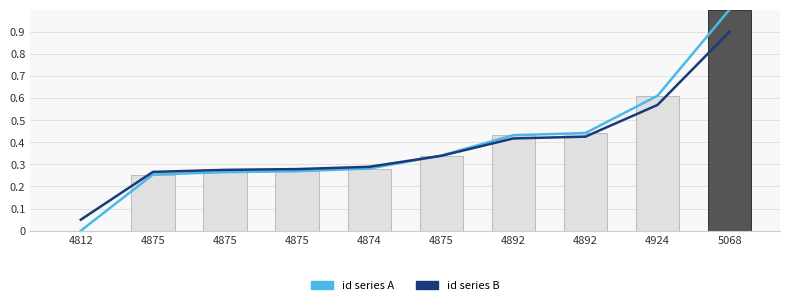

Which series has the largest range (max minus min)?

id series A